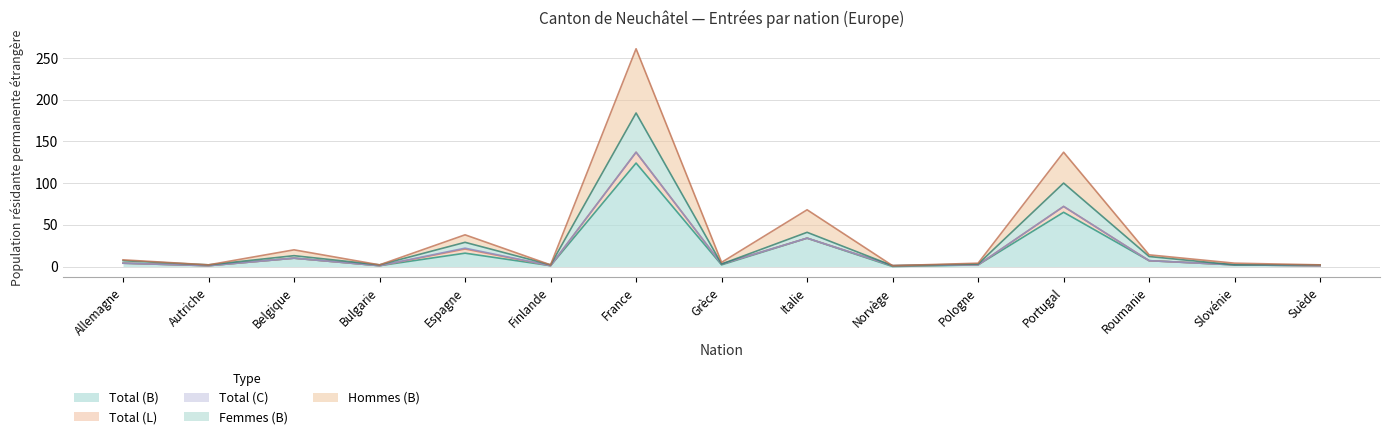

How many lines are shown in the chart?

5